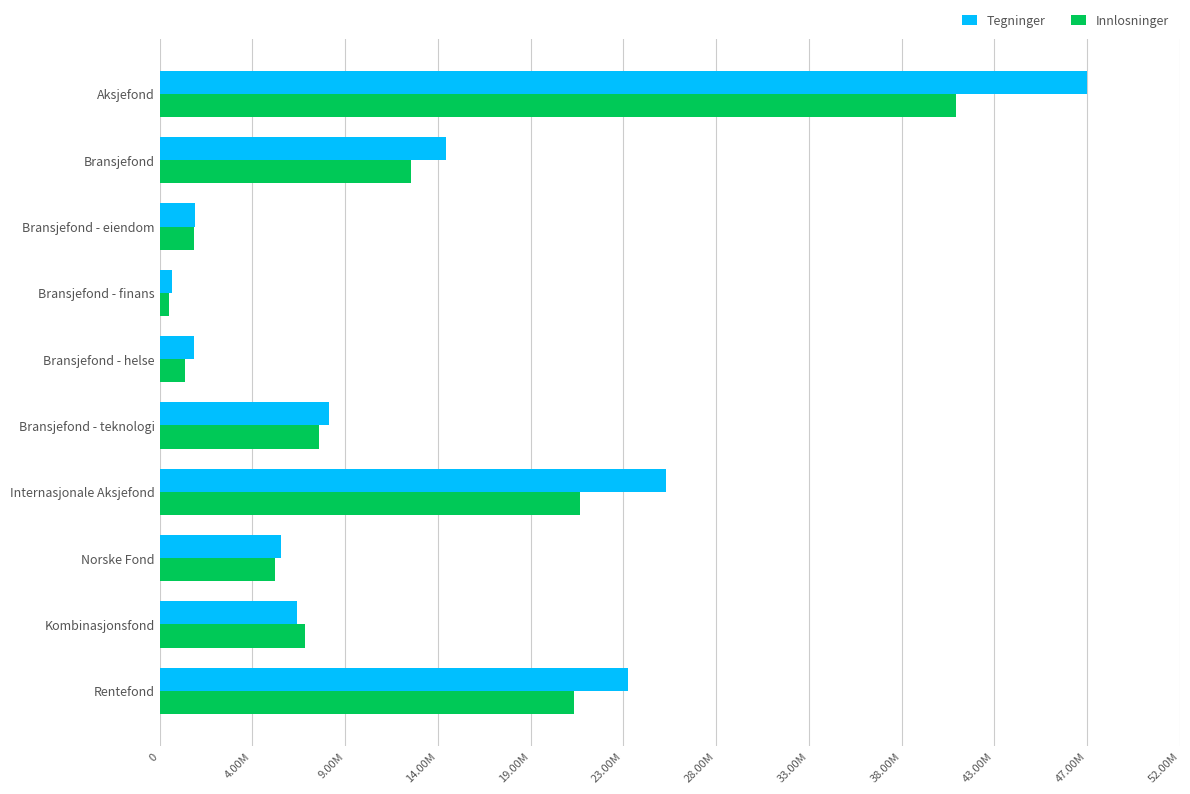

What are all the series names shown in the legend?

Tegninger, Innlosninger